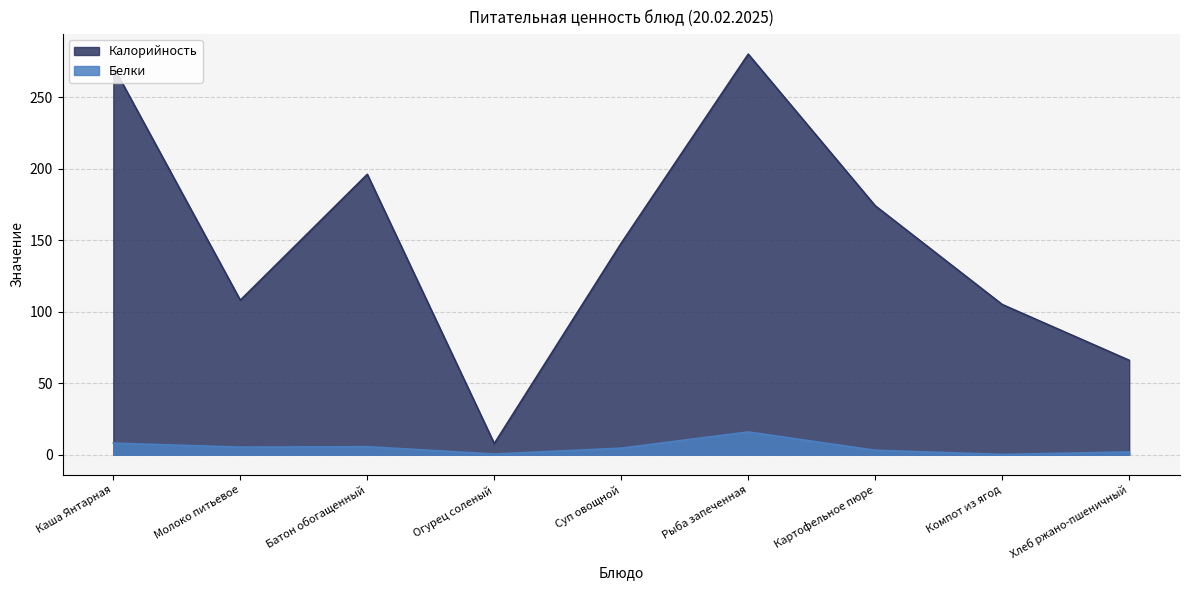

Does the chart have visible grid lines?

Yes